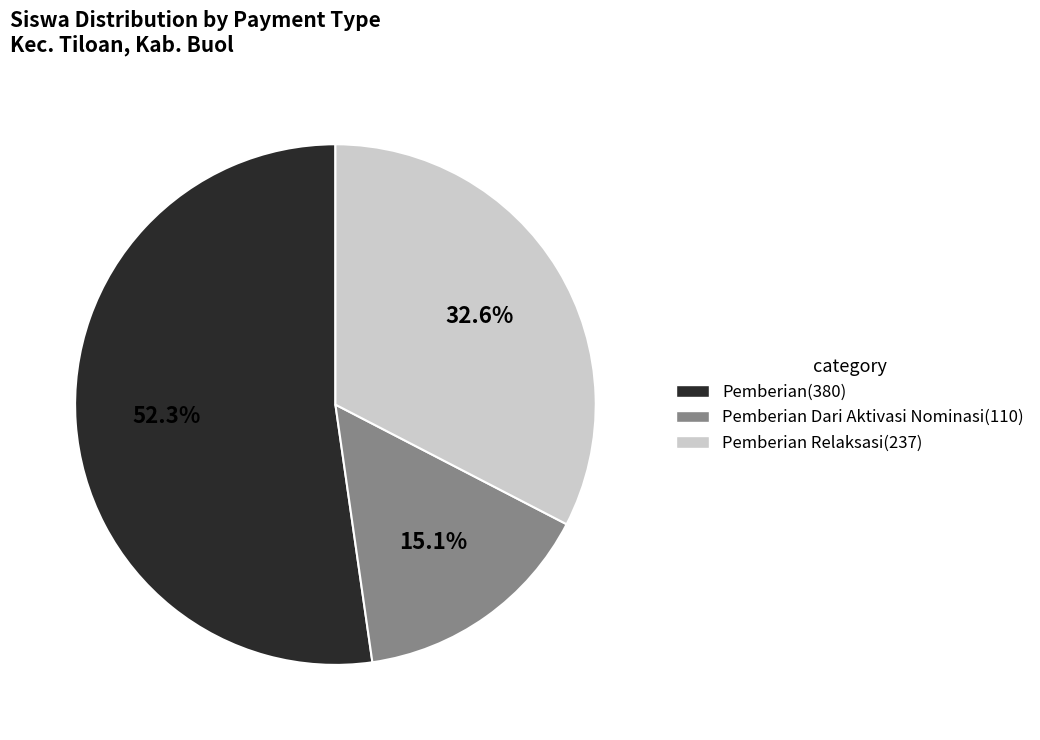

Is there any slice that represents more than half of the pie?

Yes